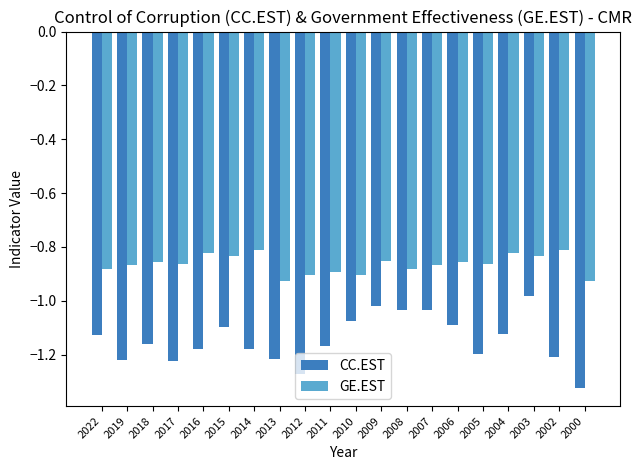

How many data points does each series have?

20